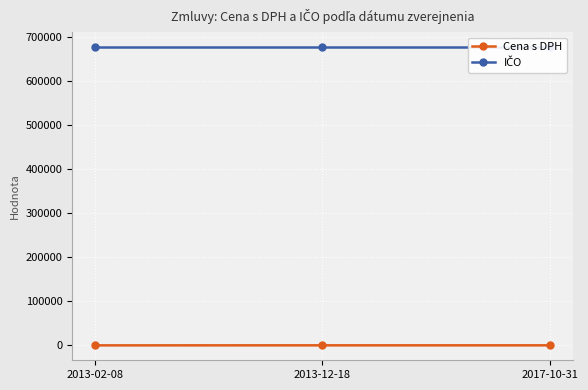

What is the difference between the highest and lowest values at 2013-12-18?

677502.5